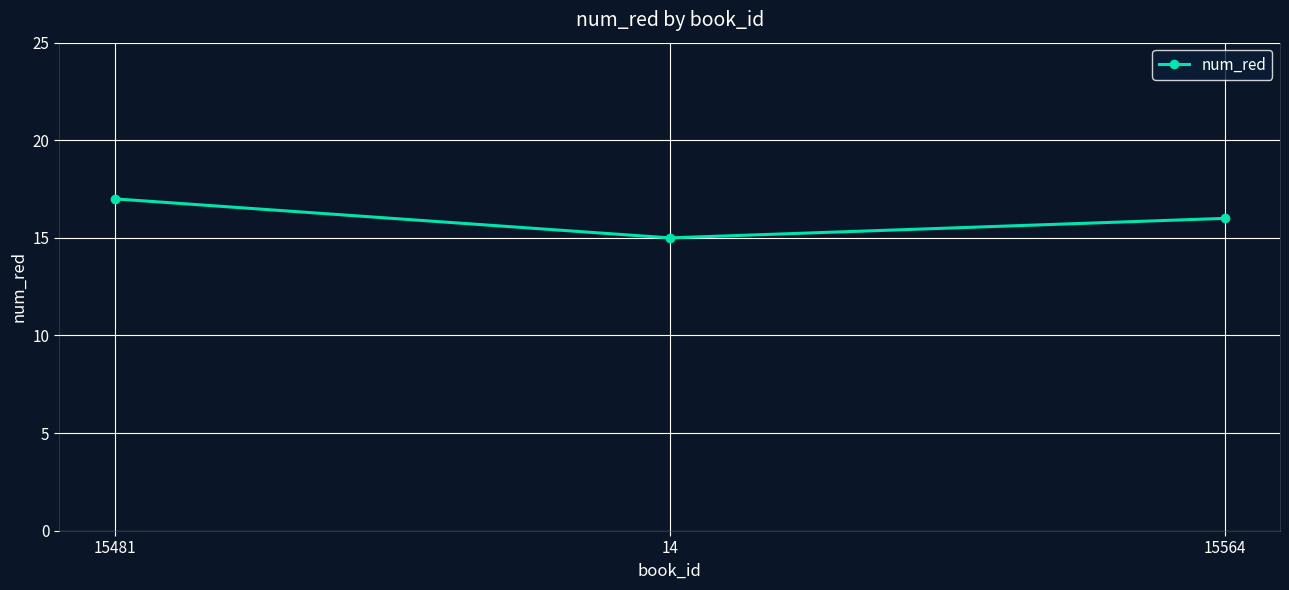

True or false: the data shows 10 at 15481.

False